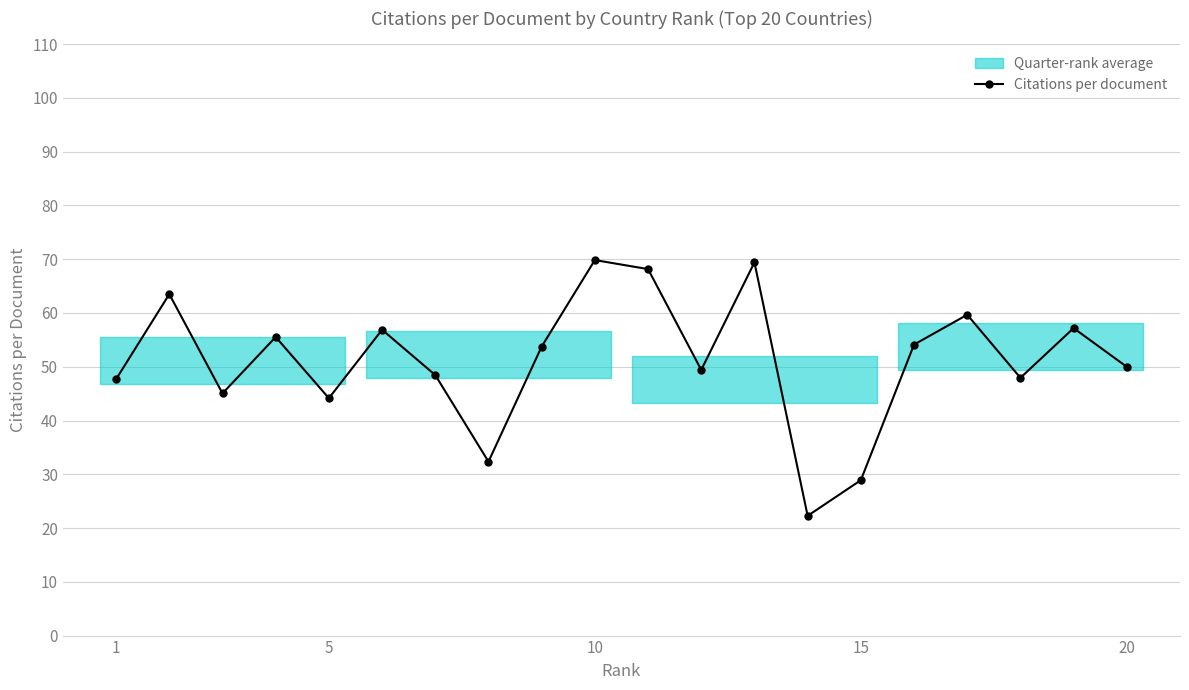

What is the minimum value for Citations per document?

22.3